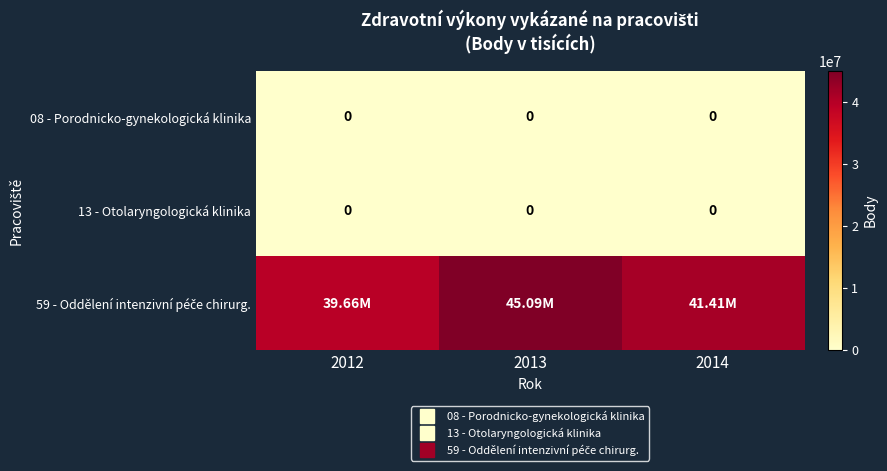

Rank the categories by 08 - Porodnicko-gynekologická klinika value from highest to lowest.

2012, 2013, 2014